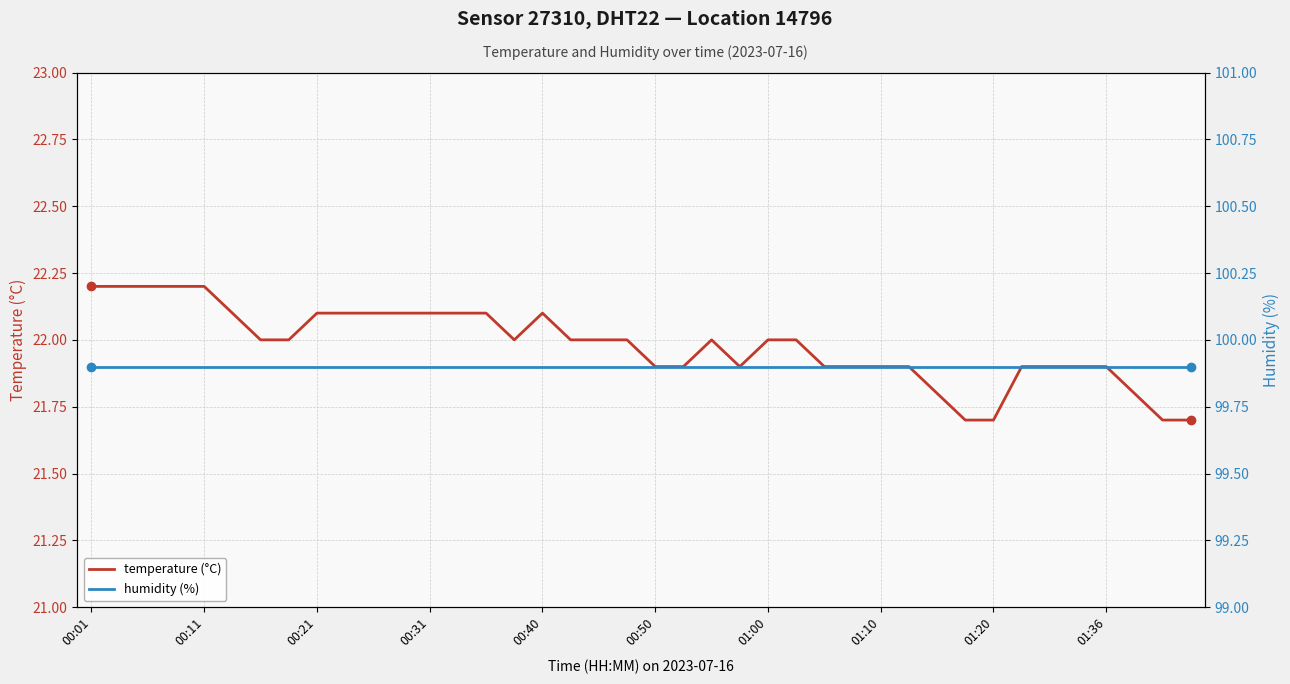

True or false: temperature (°C) and humidity (%) intersect in this chart.

False